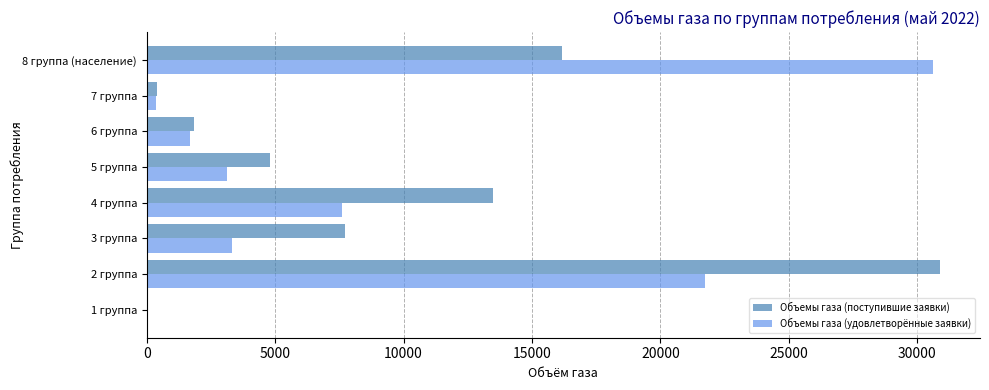

Is the value of Объемы газа (удовлетворённые заявки) at 3 группа greater than the value of Объемы газа (поступившие заявки) at 5 группа?

No